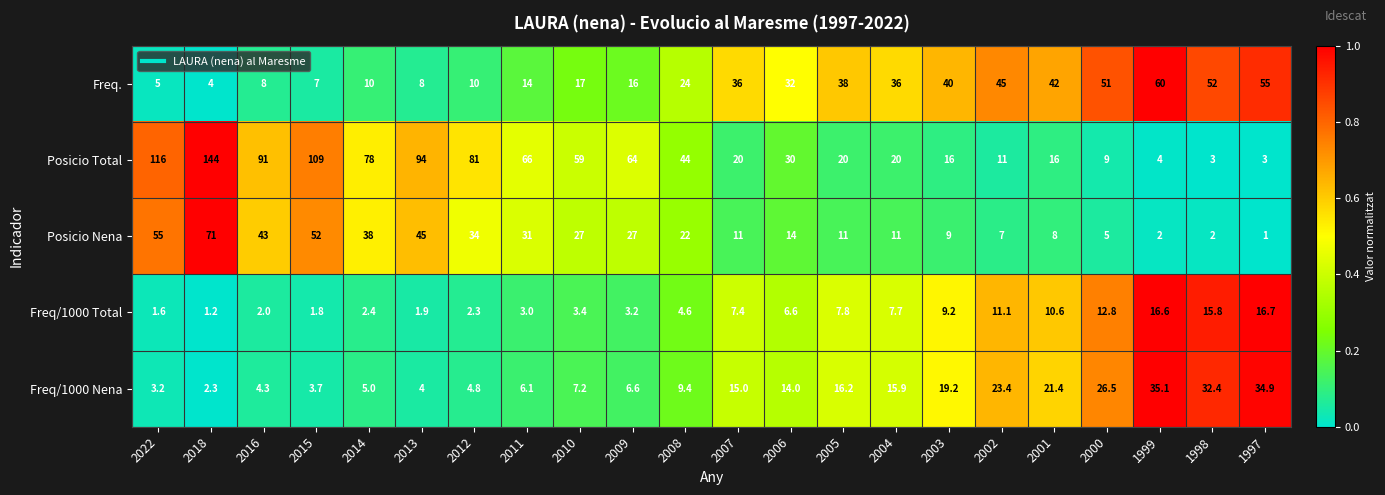

What is the greatest value displayed?

144.0